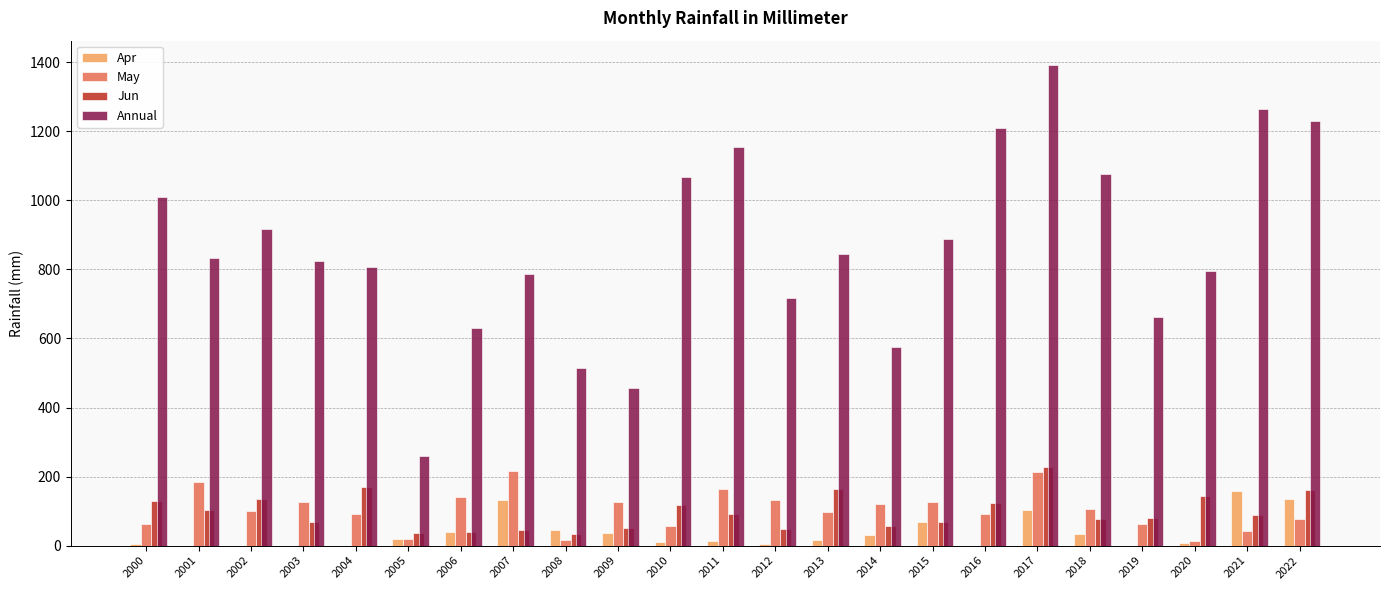

What is the maximum value shown in the chart?

1393.0